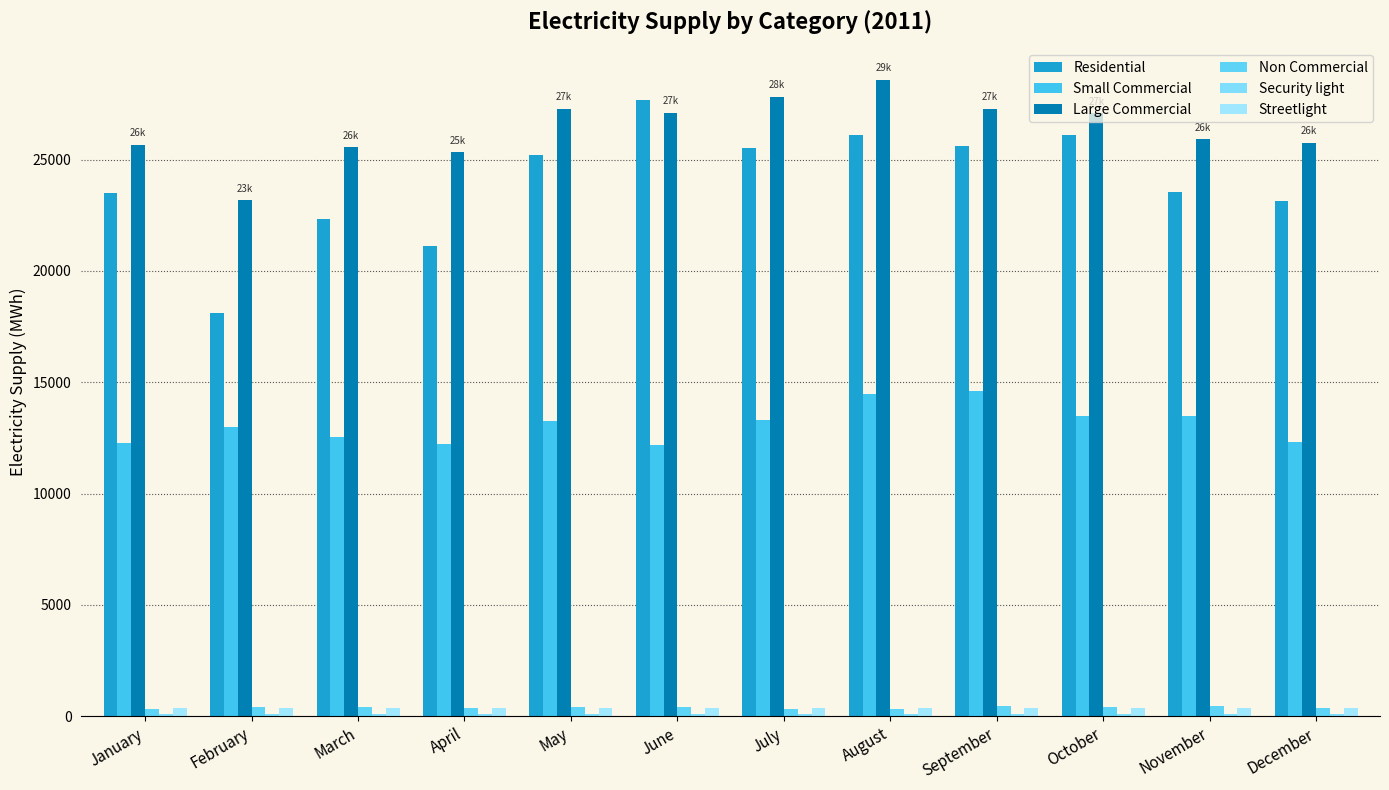

Which has a higher value, March or April?

March